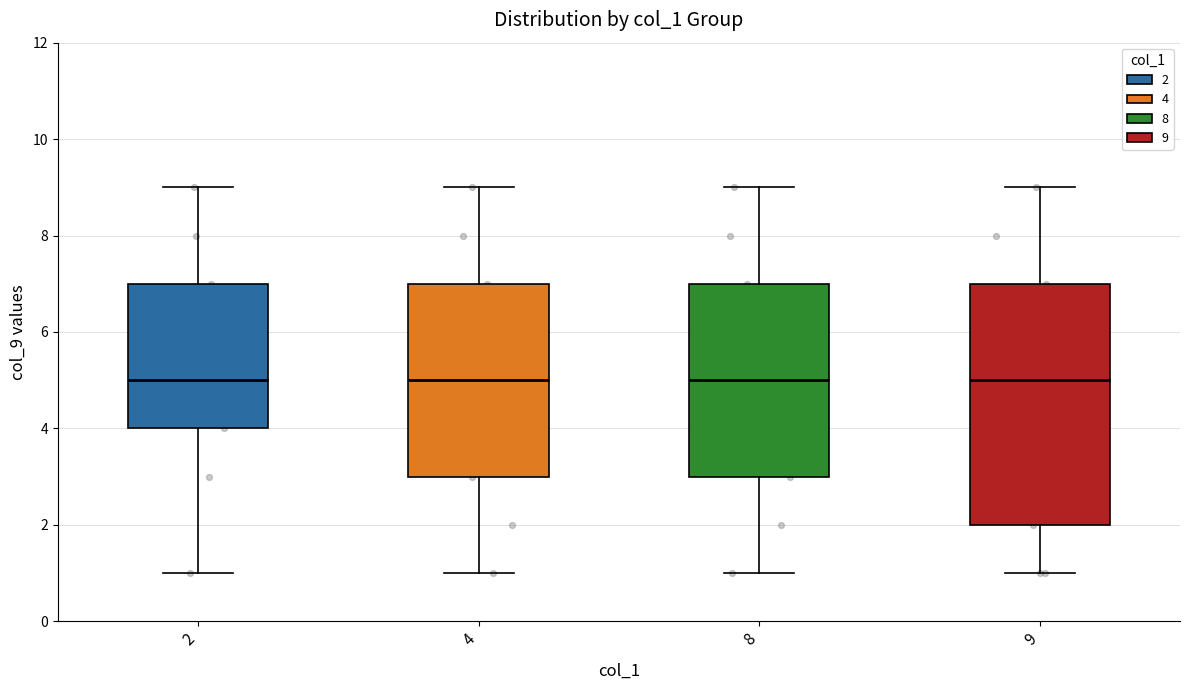

Which box is the tallest, from its lower edge to its upper edge?

9